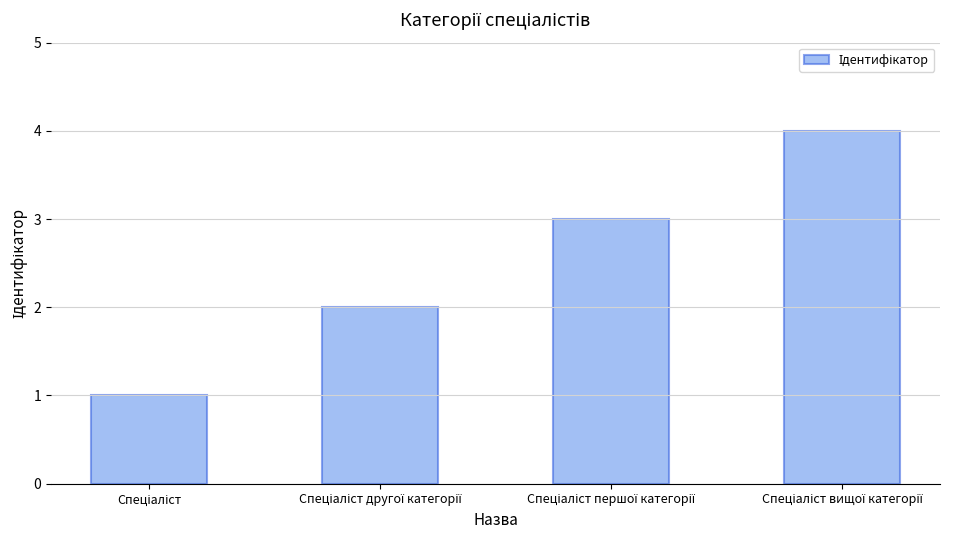

What is the difference between the maximum and minimum values?

3